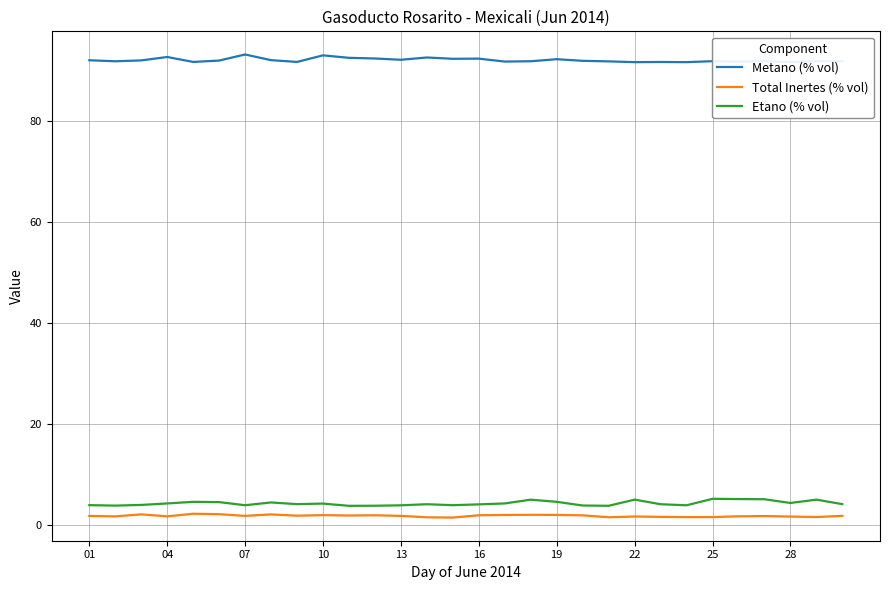

What is the highest value of the Etano (% vol) series?

5.1